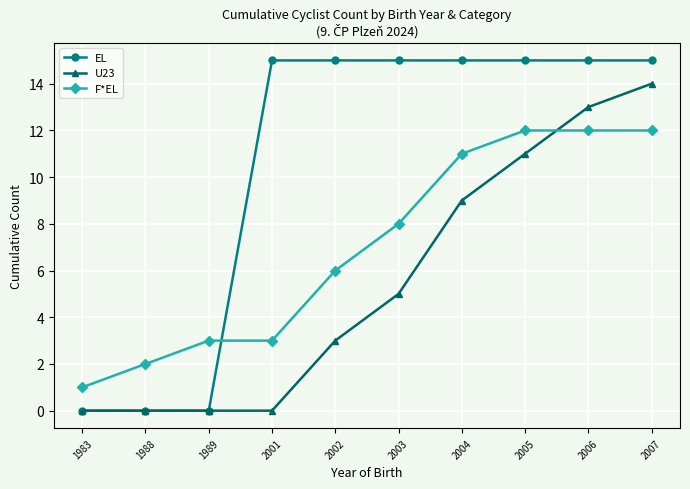

How many distinct data groups are displayed?

3